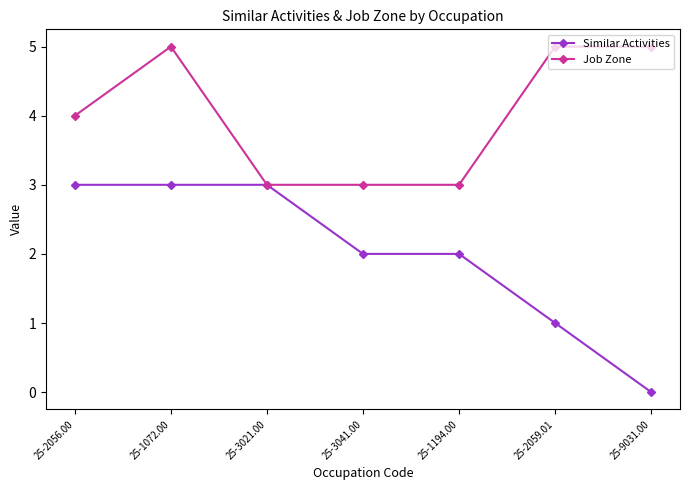

What is the value of the Job Zone point at the 4th from the left?

3